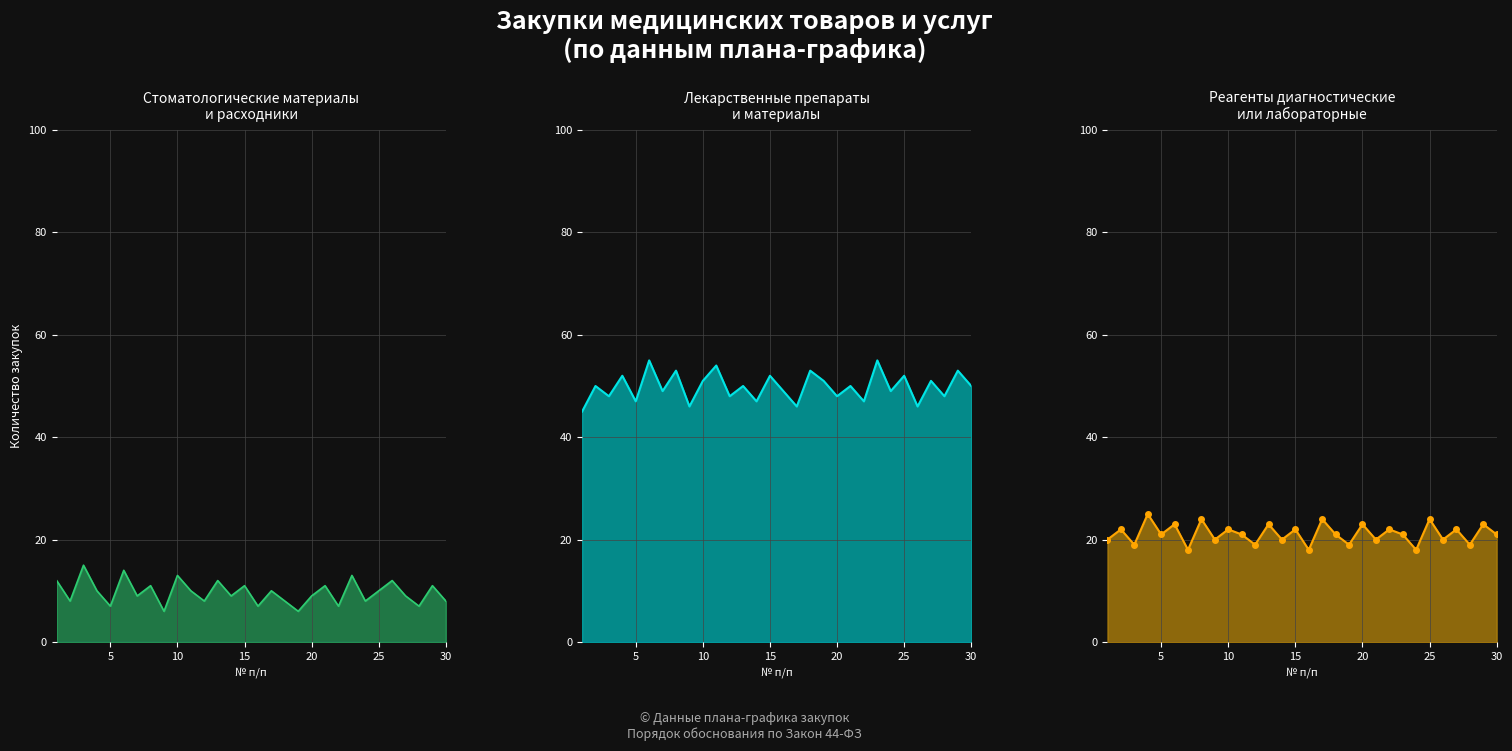

What are all the series names shown in the legend?

Стоматологические материалы, Лекарственные препараты, Реагенты диагностические